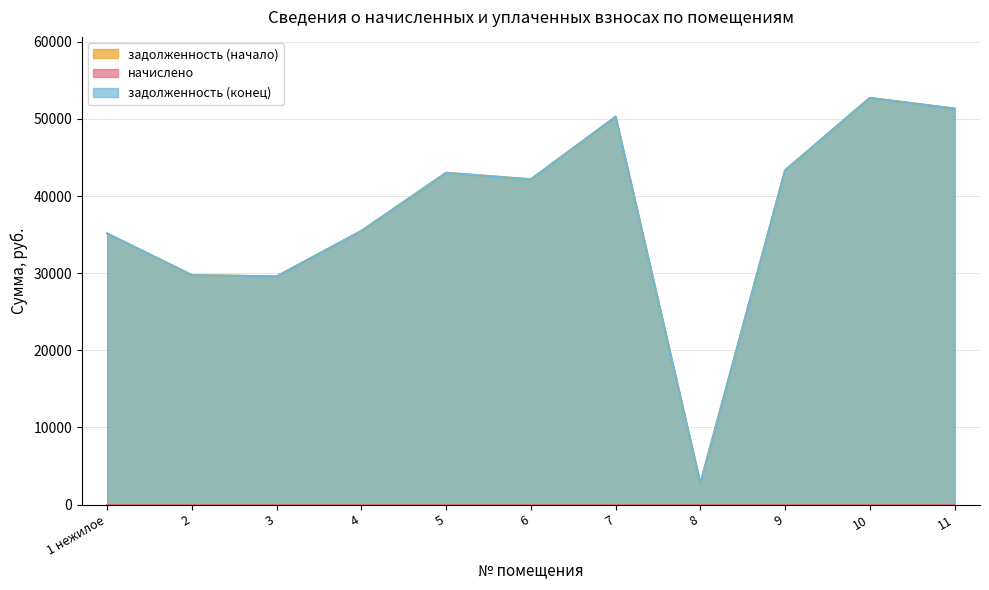

At which category is the sum across all series the highest?

10